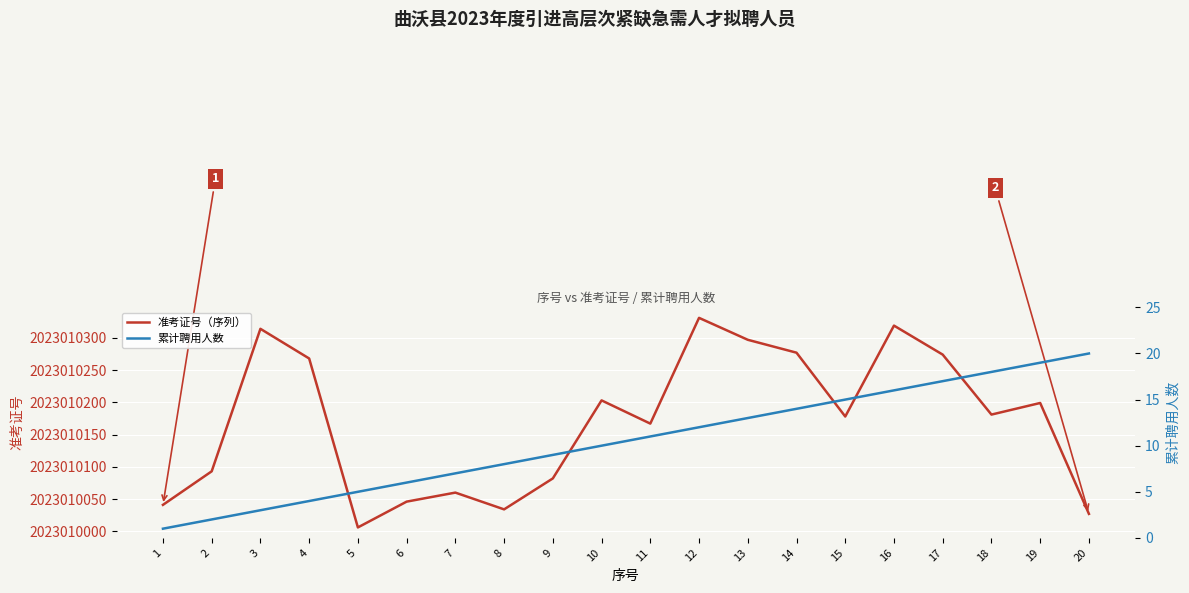

Rank the categories by 准考证号（序列） value from lowest to highest.

5, 20, 8, 1, 6, 7, 9, 2, 11, 15, 18, 19, 10, 4, 17, 14, 13, 3, 16, 12